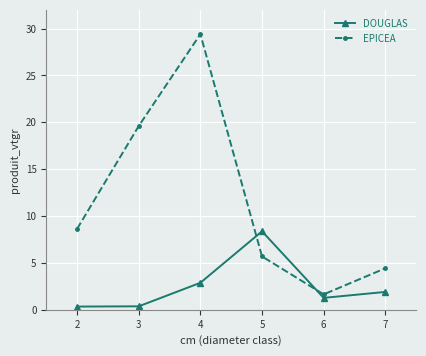

What is the highest value of the DOUGLAS series?

8.4